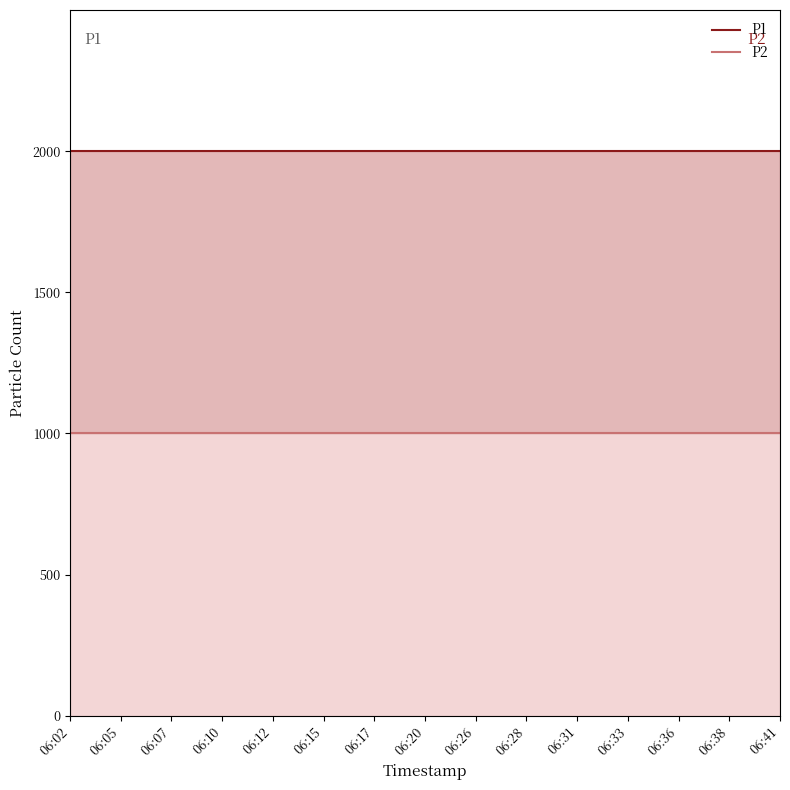

List the labels in order of P2 line value, smallest first.

06:02, 06:05, 06:07, 06:10, 06:12, 06:15, 06:17, 06:20, 06:26, 06:28, 06:31, 06:33, 06:36, 06:38, 06:41